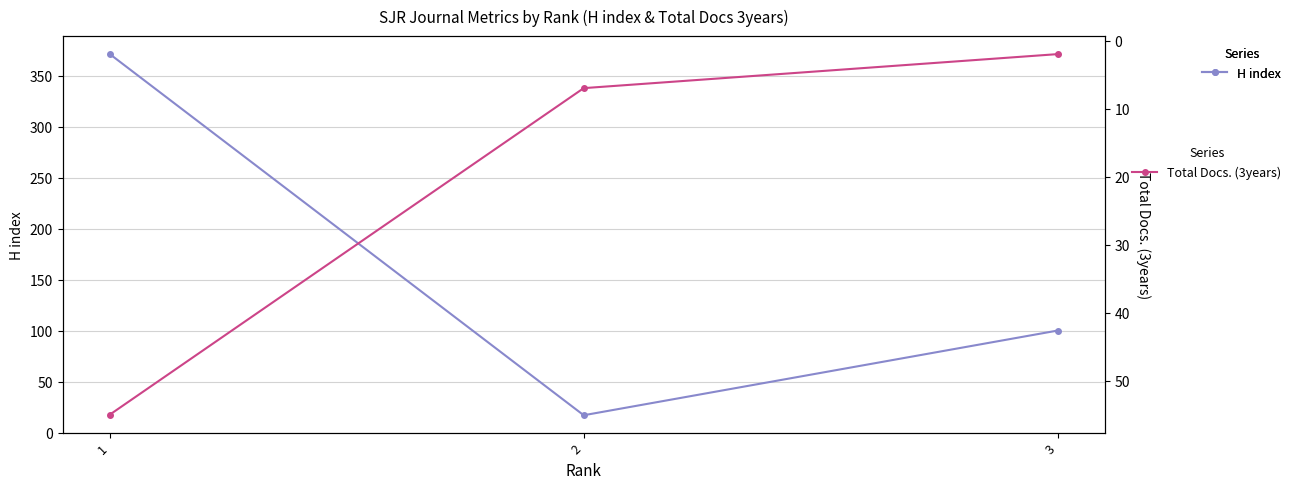

How many values in the Total Docs. (3years) series exceed 7?

1